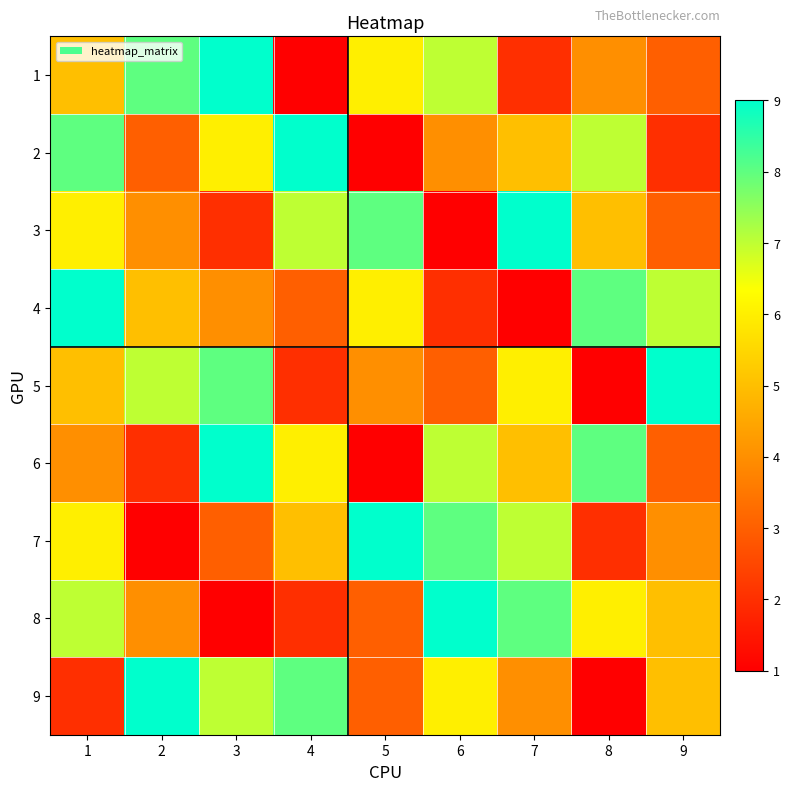

Reading left to right, list all the values displayed in this chart.

1: 1=5	2=8	3=9	4=1	5=6	6=7	7=2	8=4	9=3
2: 1=8	2=3	3=6	4=9	5=1	6=4	7=5	8=7	9=2
3: 1=6	2=4	3=2	4=7	5=8	6=1	7=9	8=5	9=3
4: 1=9	2=5	3=4	4=3	5=6	6=2	7=1	8=8	9=7
5: 1=5	2=7	3=8	4=2	5=4	6=3	7=6	8=1	9=9
6: 1=4	2=2	3=9	4=6	5=1	6=7	7=5	8=8	9=3
7: 1=6	2=1	3=3	4=5	5=9	6=8	7=7	8=2	9=4
8: 1=7	2=4	3=1	4=2	5=3	6=9	7=8	8=6	9=5
9: 1=2	2=9	3=7	4=8	5=3	6=6	7=4	8=1	9=5